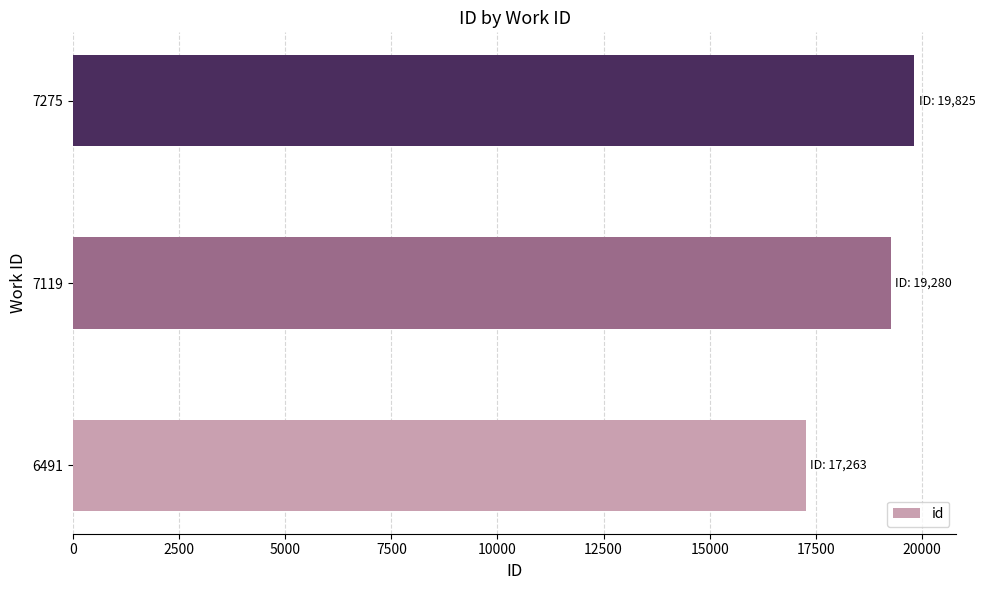

True or false: the data shows 19825 at 7275.

True